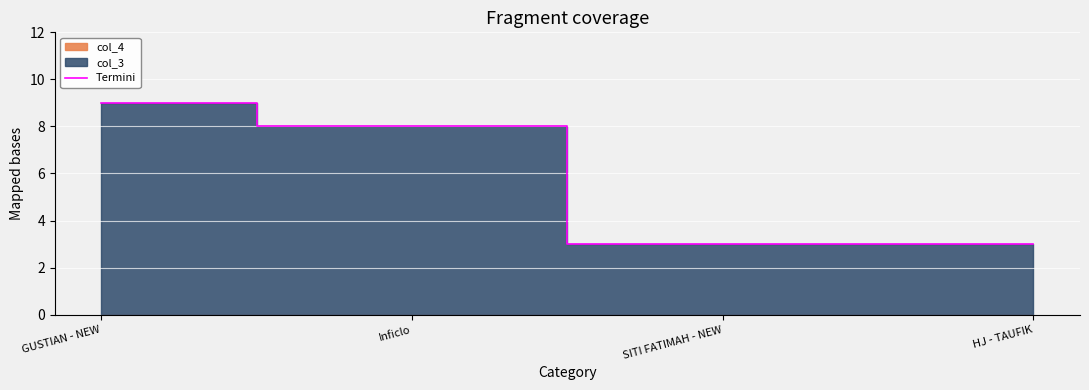

Which label corresponds to the smallest value in the chart?

SITI FATIMAH - NEW